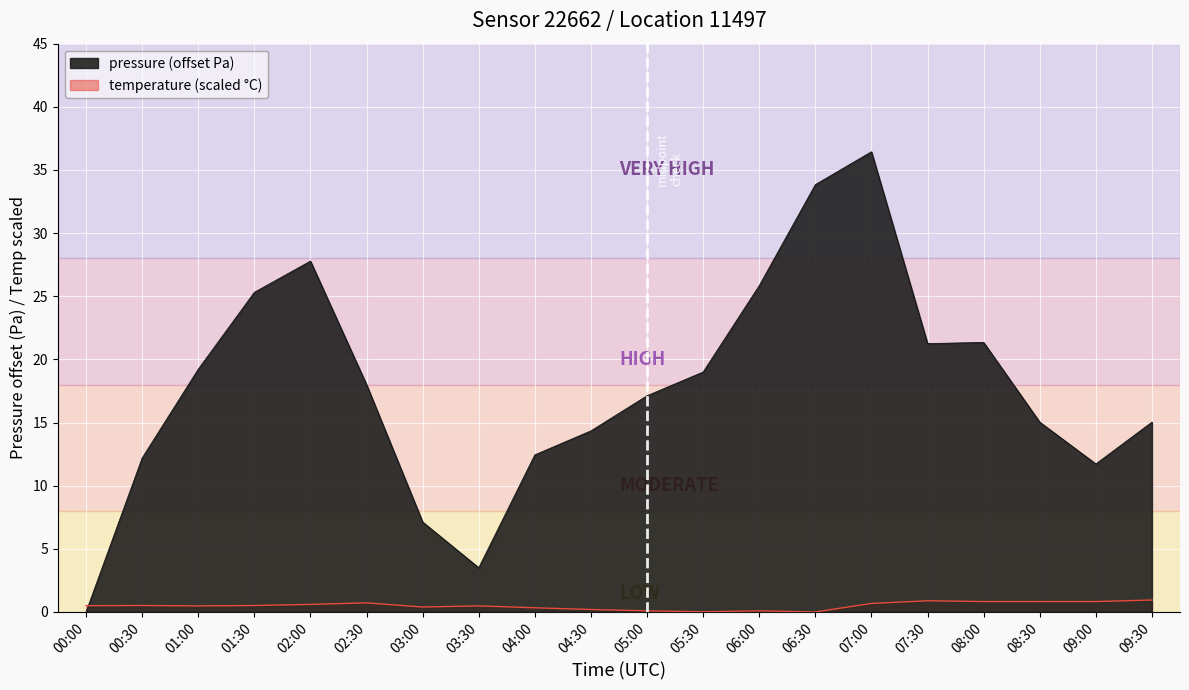

At which category does temperature reach its first local peak?

00:30